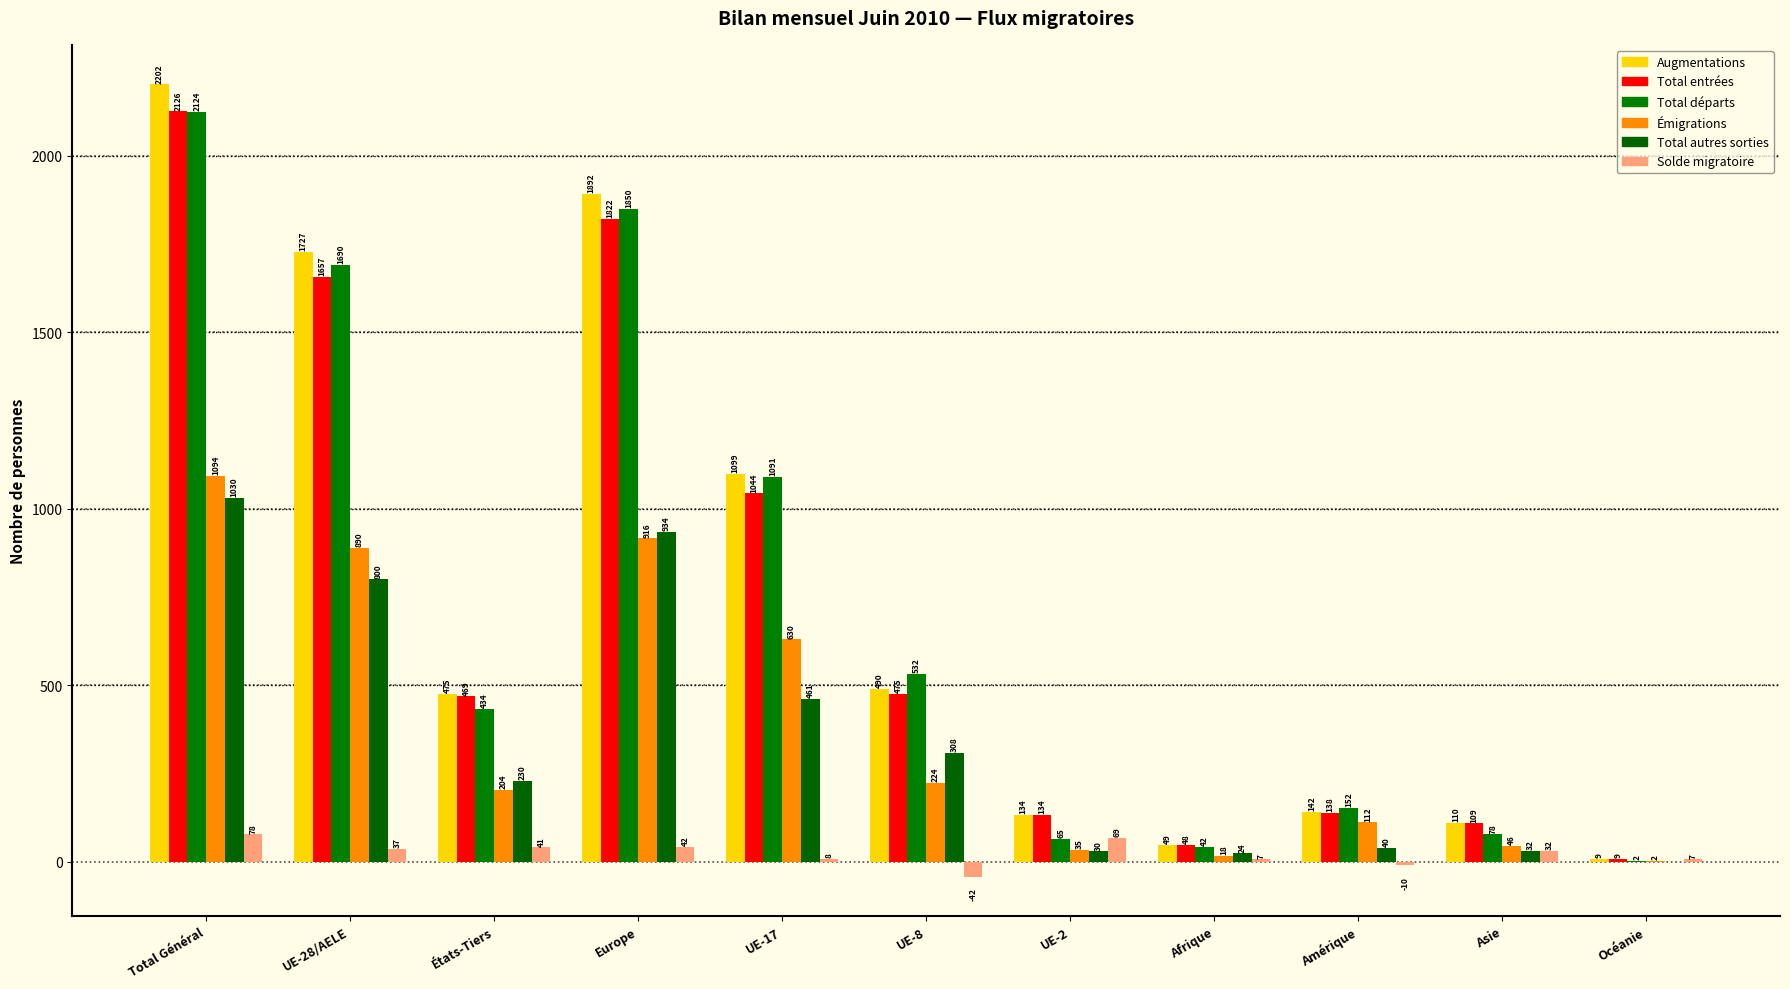

What is the sum of the Solde migratoire values at UE-28/AELE and UE-2?

106